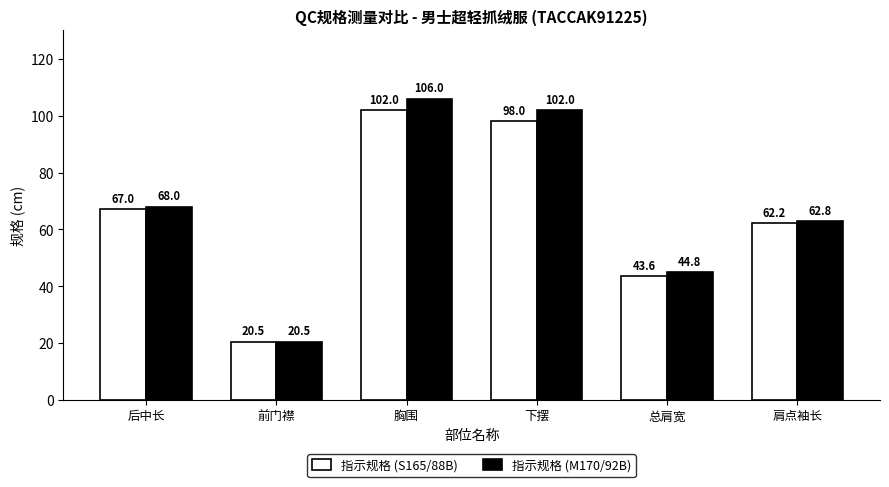

Is the value of 指示规格 (S165/88B) at 肩点袖长 greater than the value of 指示规格 (M170/92B) at 后中长?

No